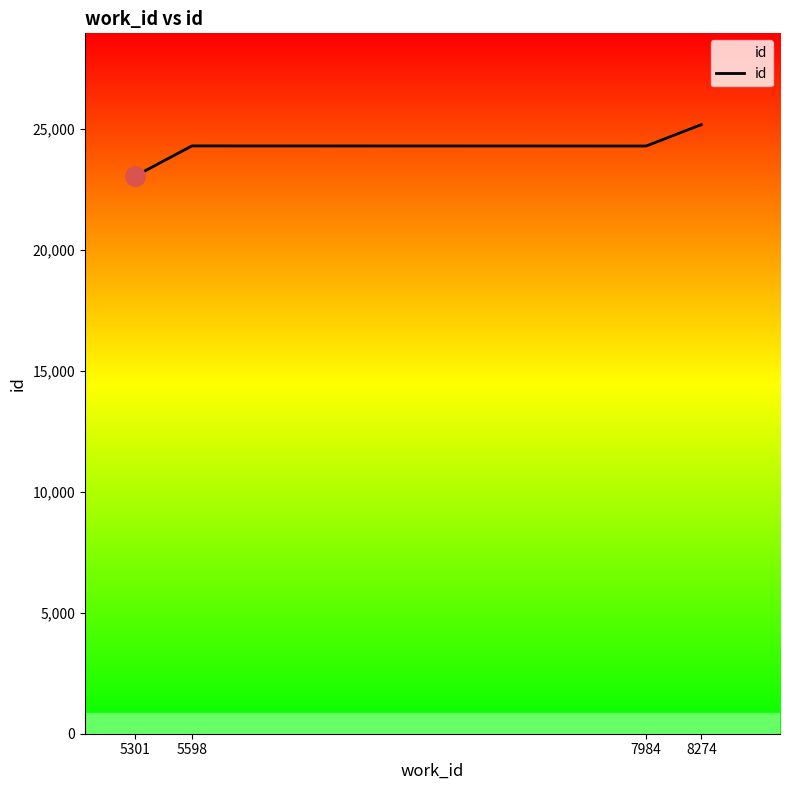

What is the difference between the maximum and minimum values?

2122